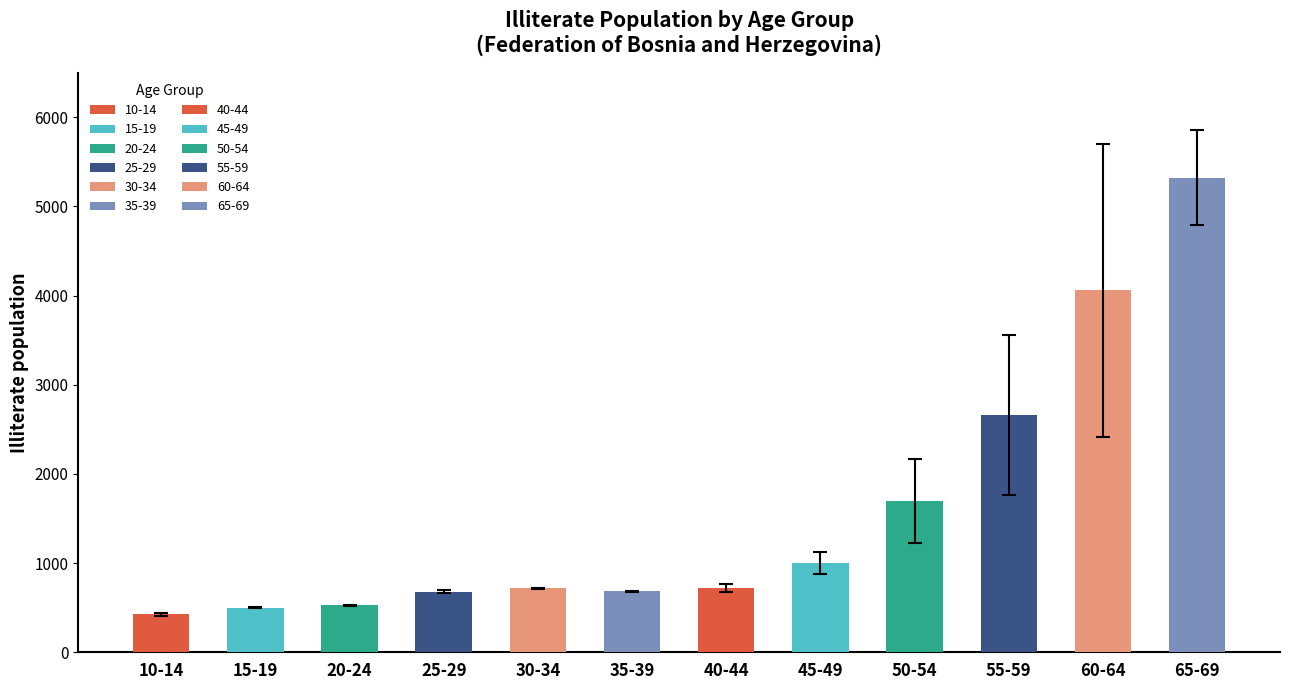

Which has a higher value, 10-14 or 50-54?

50-54